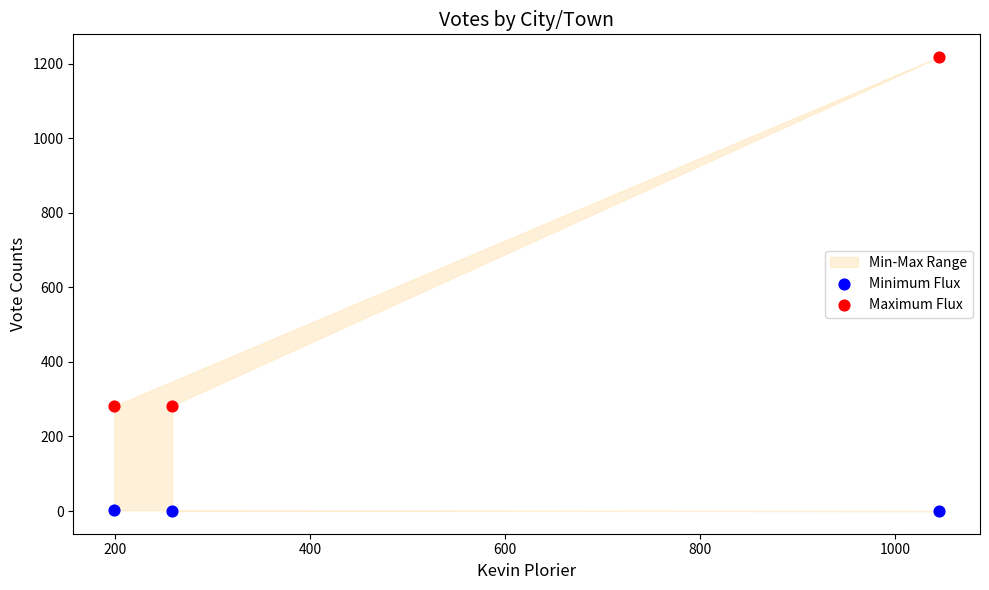

Across all data points, what is the average X value?

501